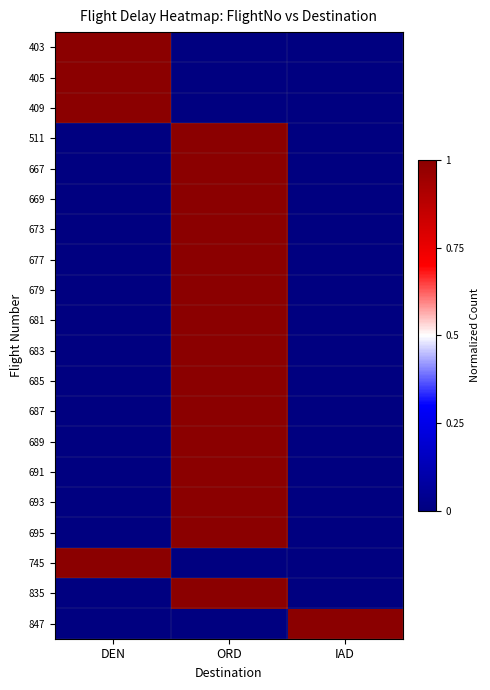

Between IAD and DEN, which is larger?

DEN